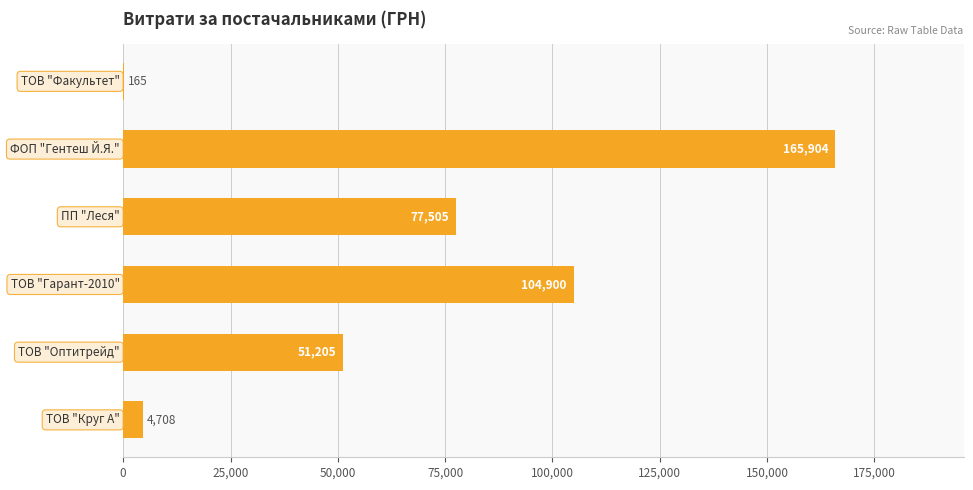

What is the greatest value displayed?

165903.8